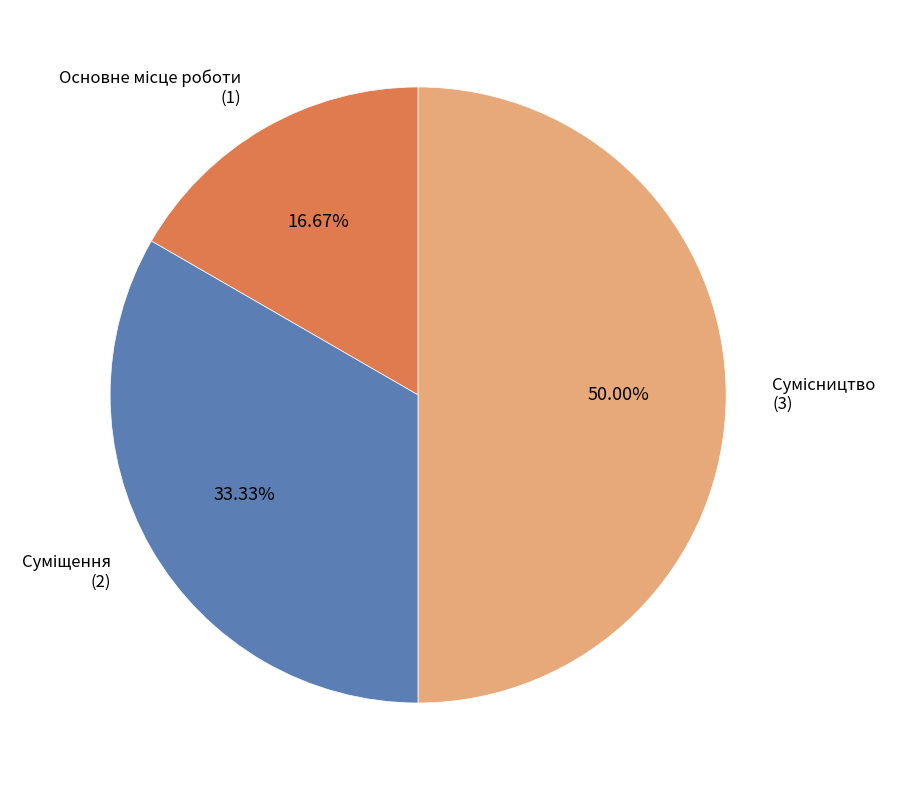

What is the largest slice in the pie chart?

Сумісництво